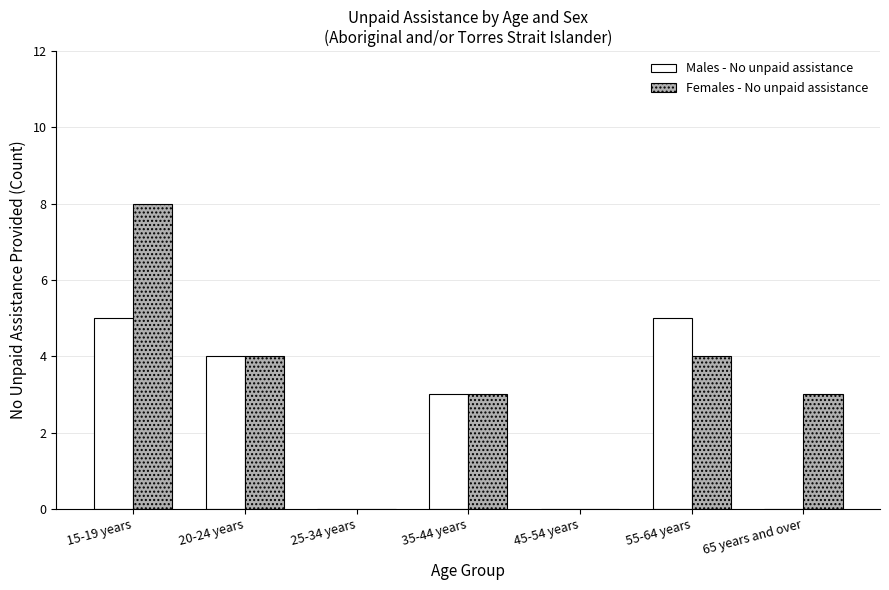

The Males - No unpaid assistance series shows 3 at 65 years and over. True or false?

False